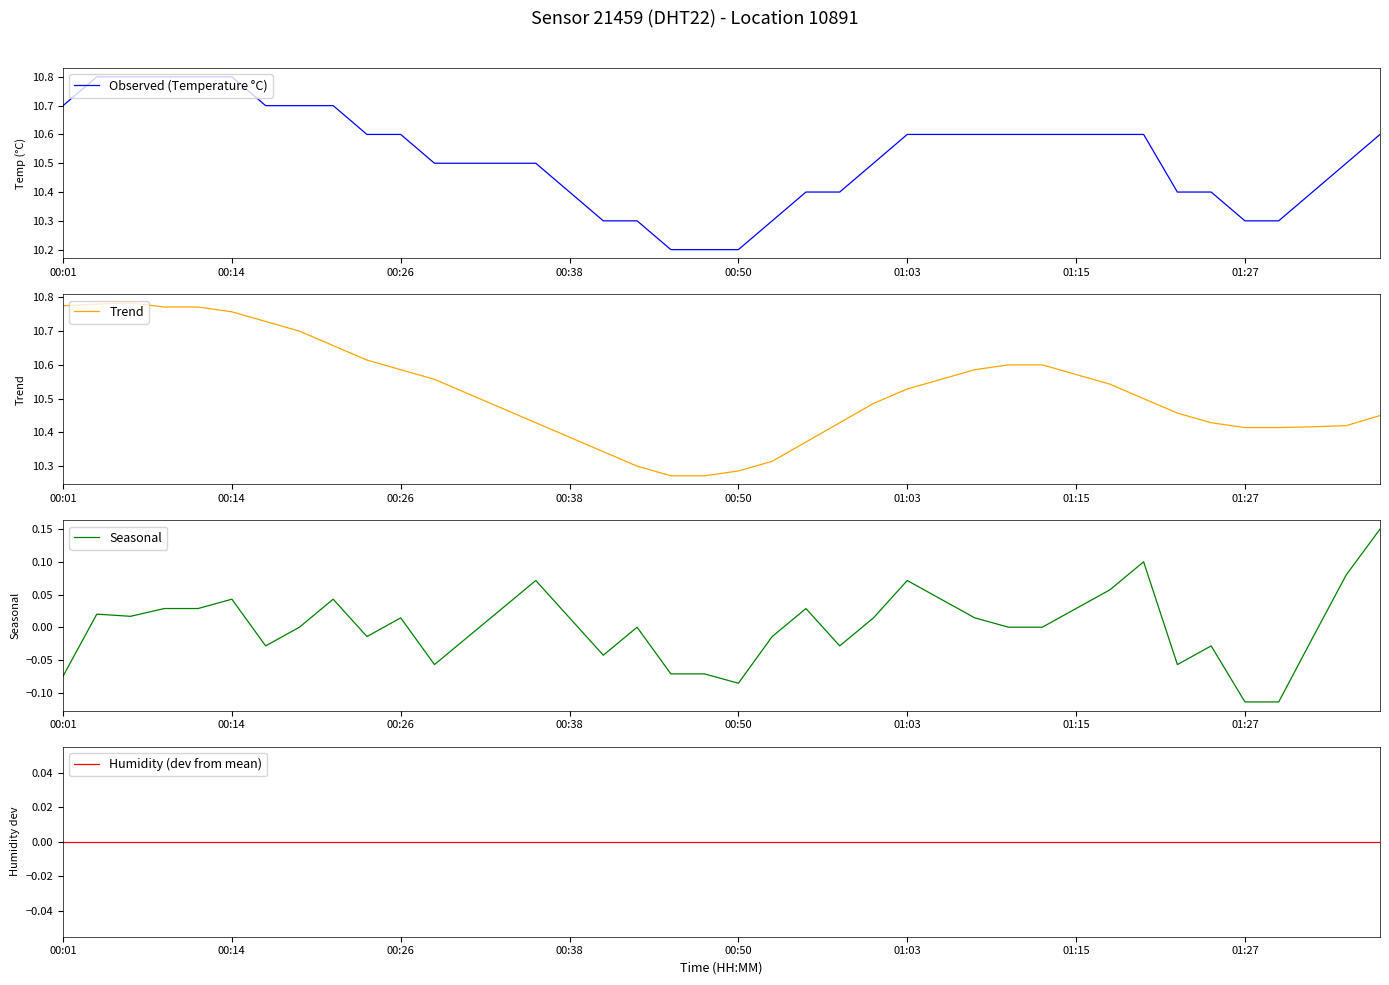

List the series in order of their peak value, highest first.

Observed (Temperature °C), Trend, Seasonal, Humidity (dev from mean)